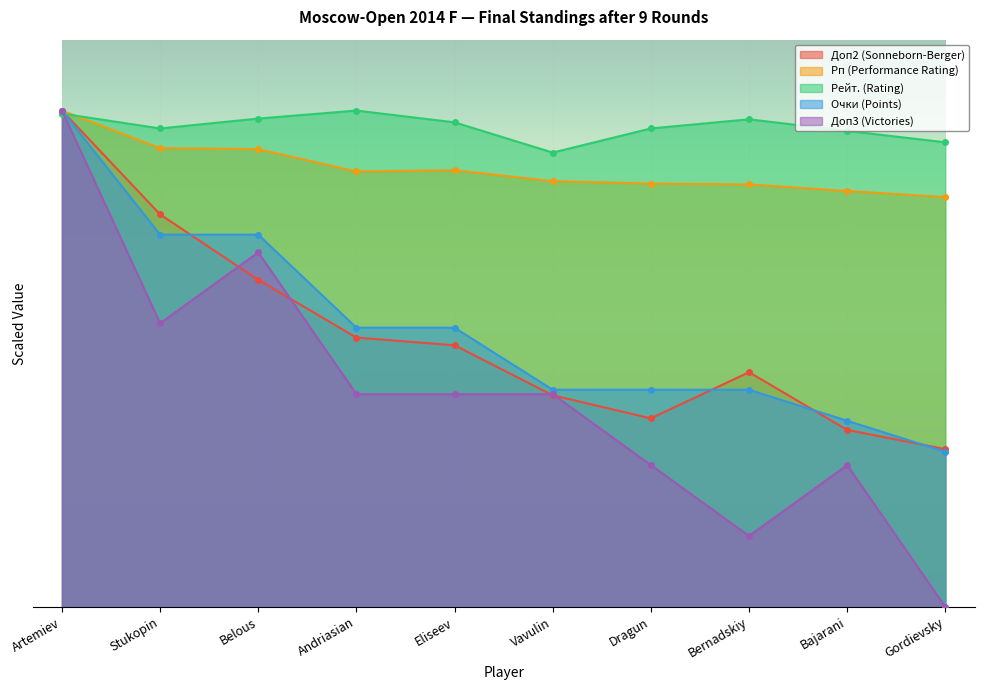

In Доп3 (Victories), how many points are lower than both neighbors (excluding endpoints)?

2